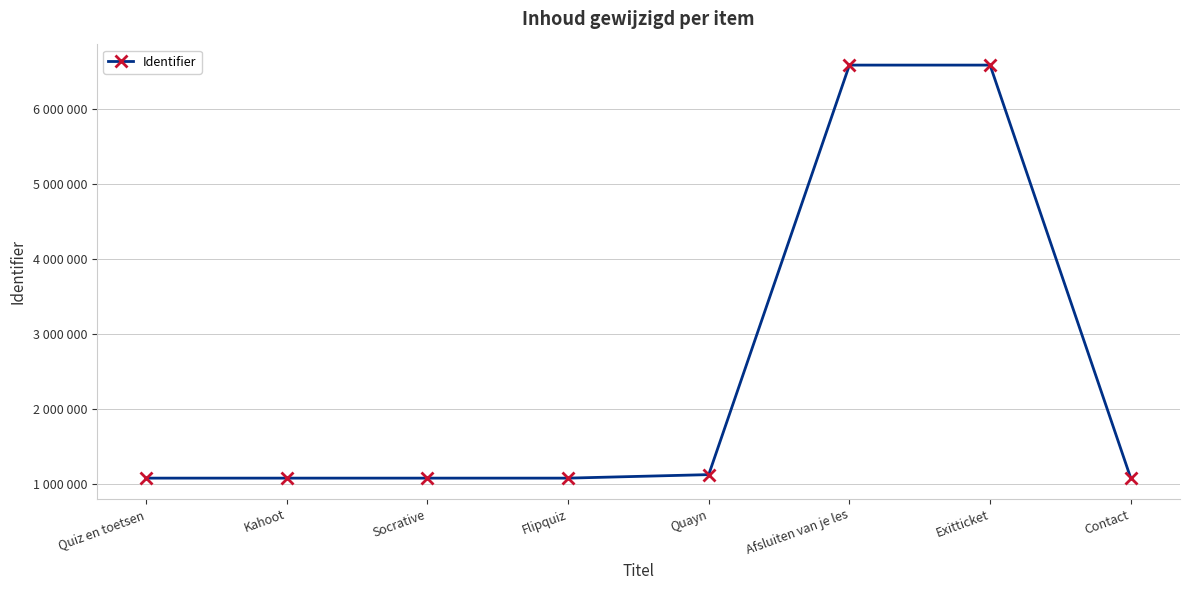

True or false: the data shows 2318619 at Exitticket.

False